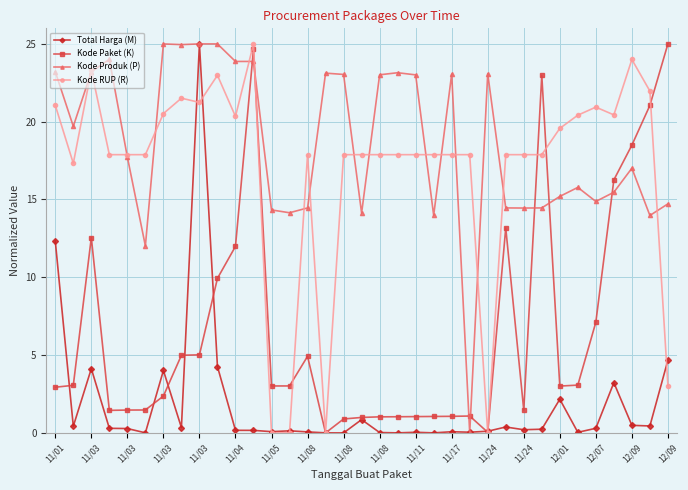

What are all the series names shown in the legend?

Total Harga (M), Kode Paket (K), Kode Produk (P), Kode RUP (R)